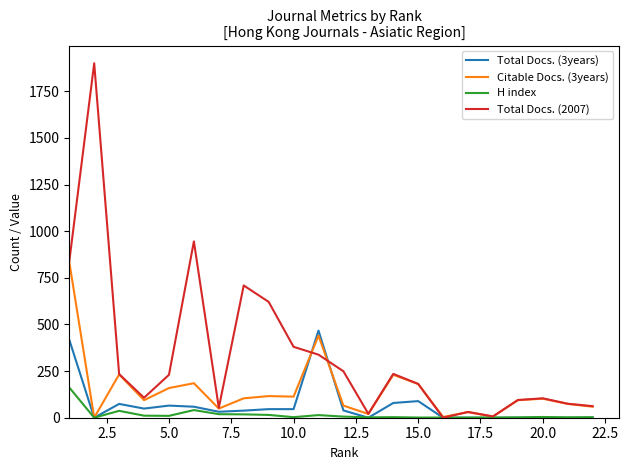

At how many categories does at least one series exceed 1447?

1